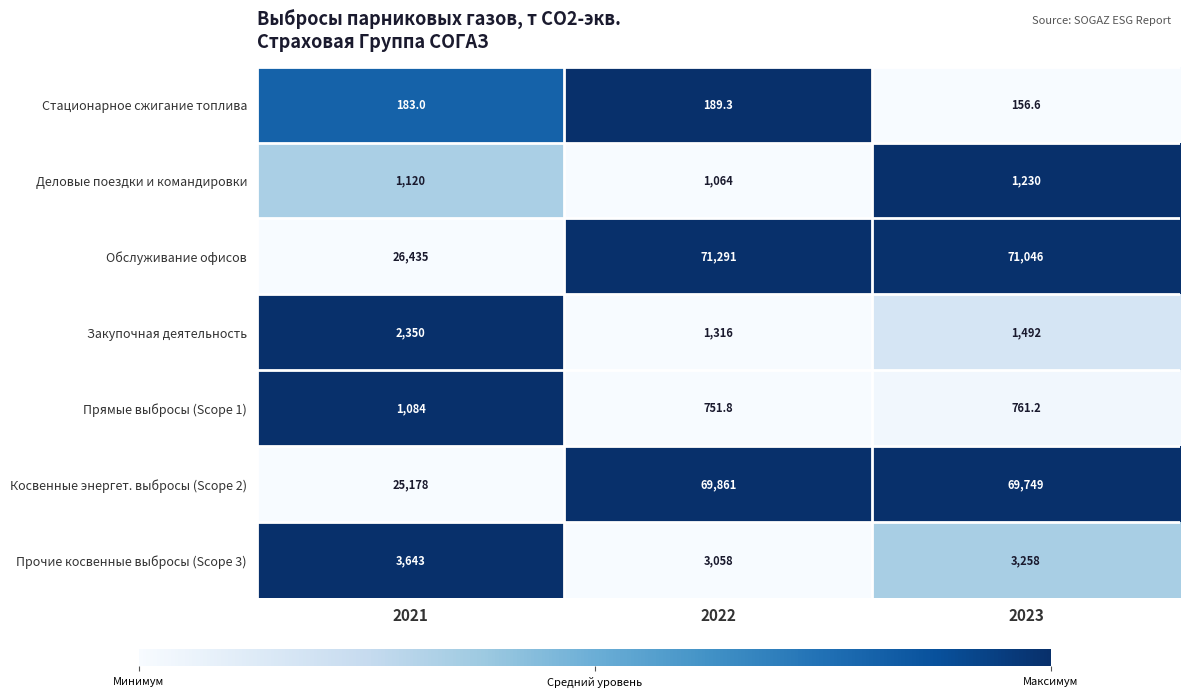

The value of Прямые выбросы (Scope 1) at 2021 is 1084.0. True or false?

True